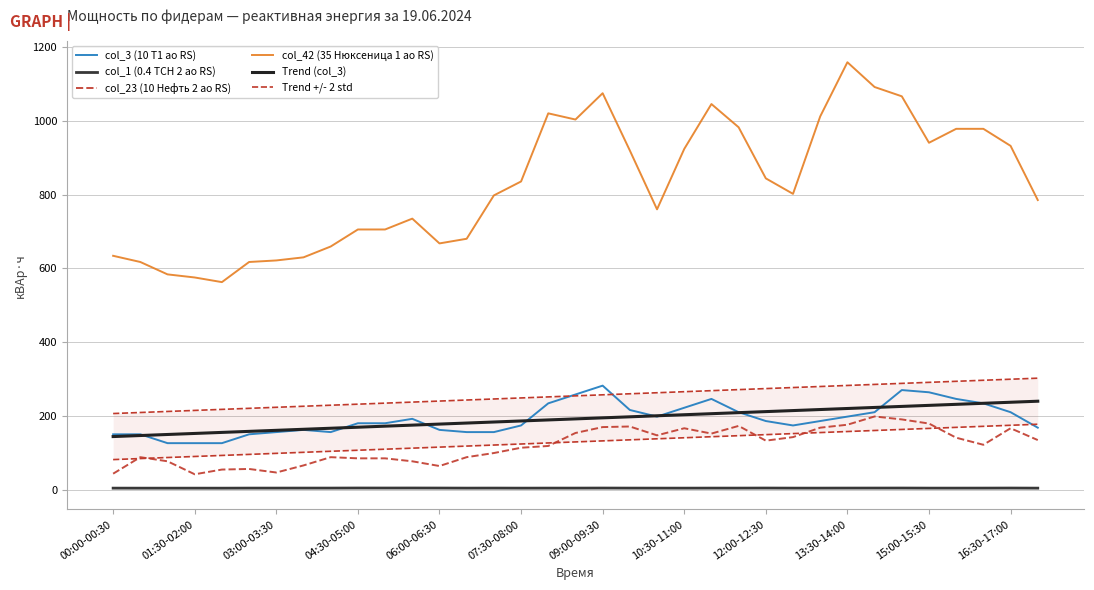

How many data points in col_3 (10 T1 ао RS) are above 186?

16